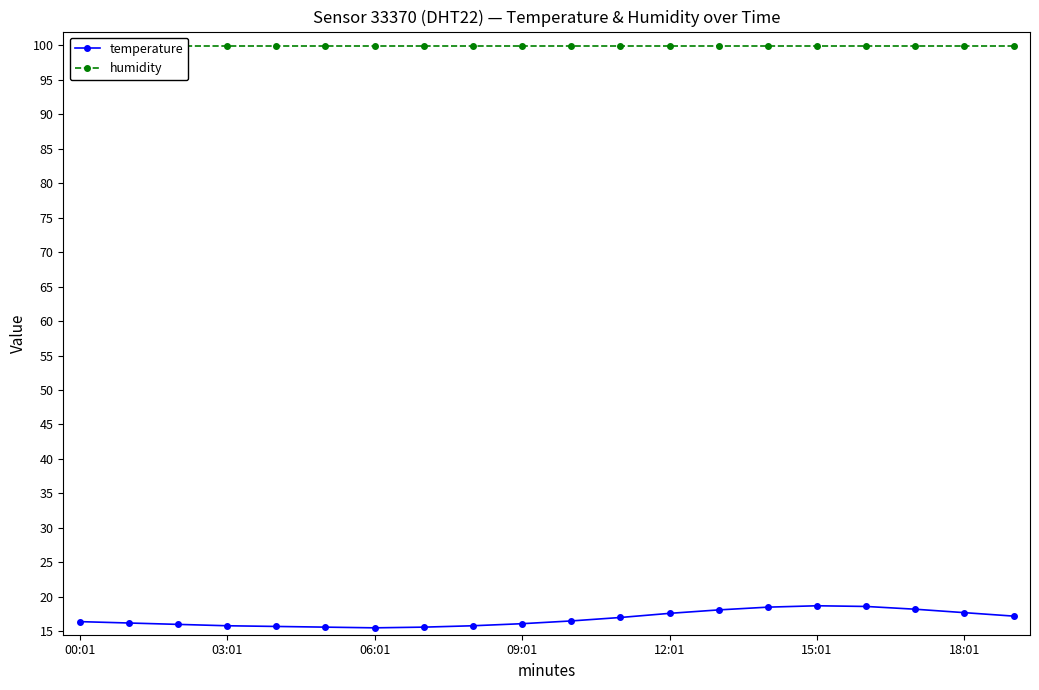

Which series has the largest total across all categories?

humidity